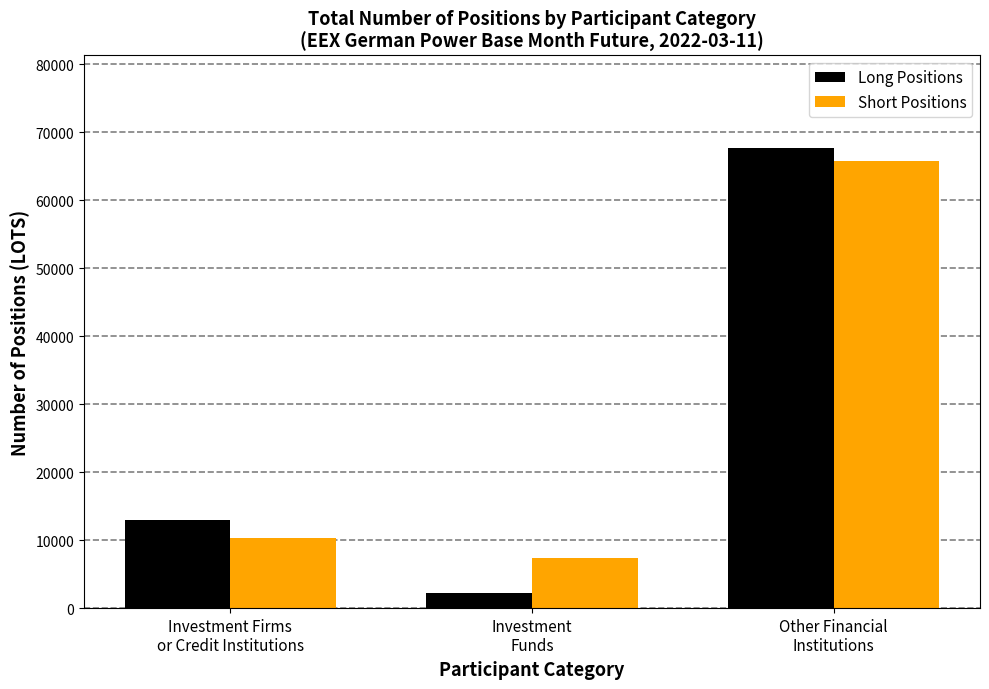

How many bars are there in total?

6